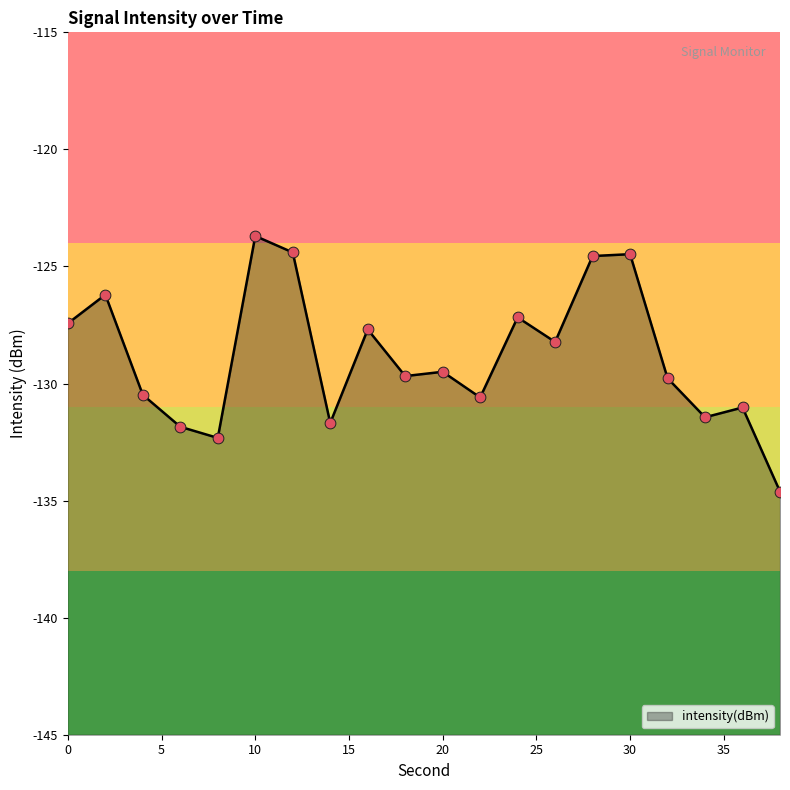

Between 8 and 6, which is larger?

6